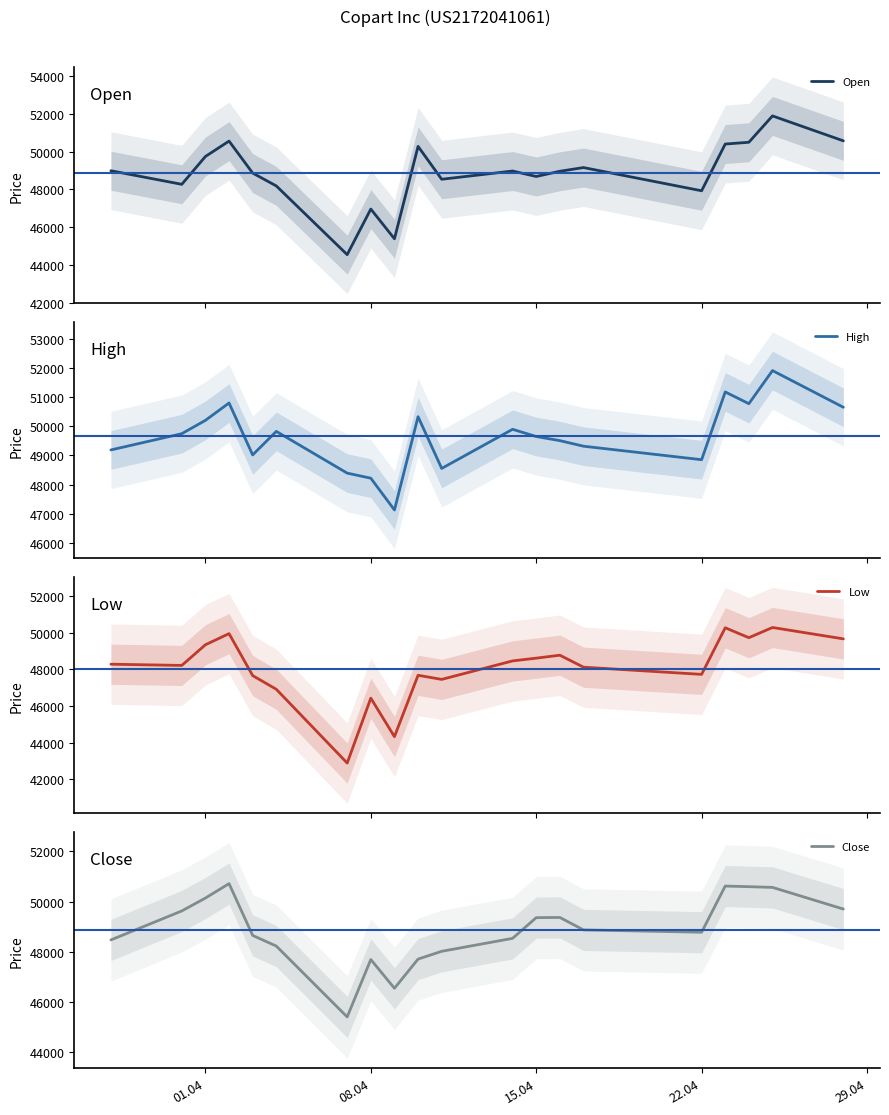

After their last crossing, which series has the higher values: Open or Close?

Open